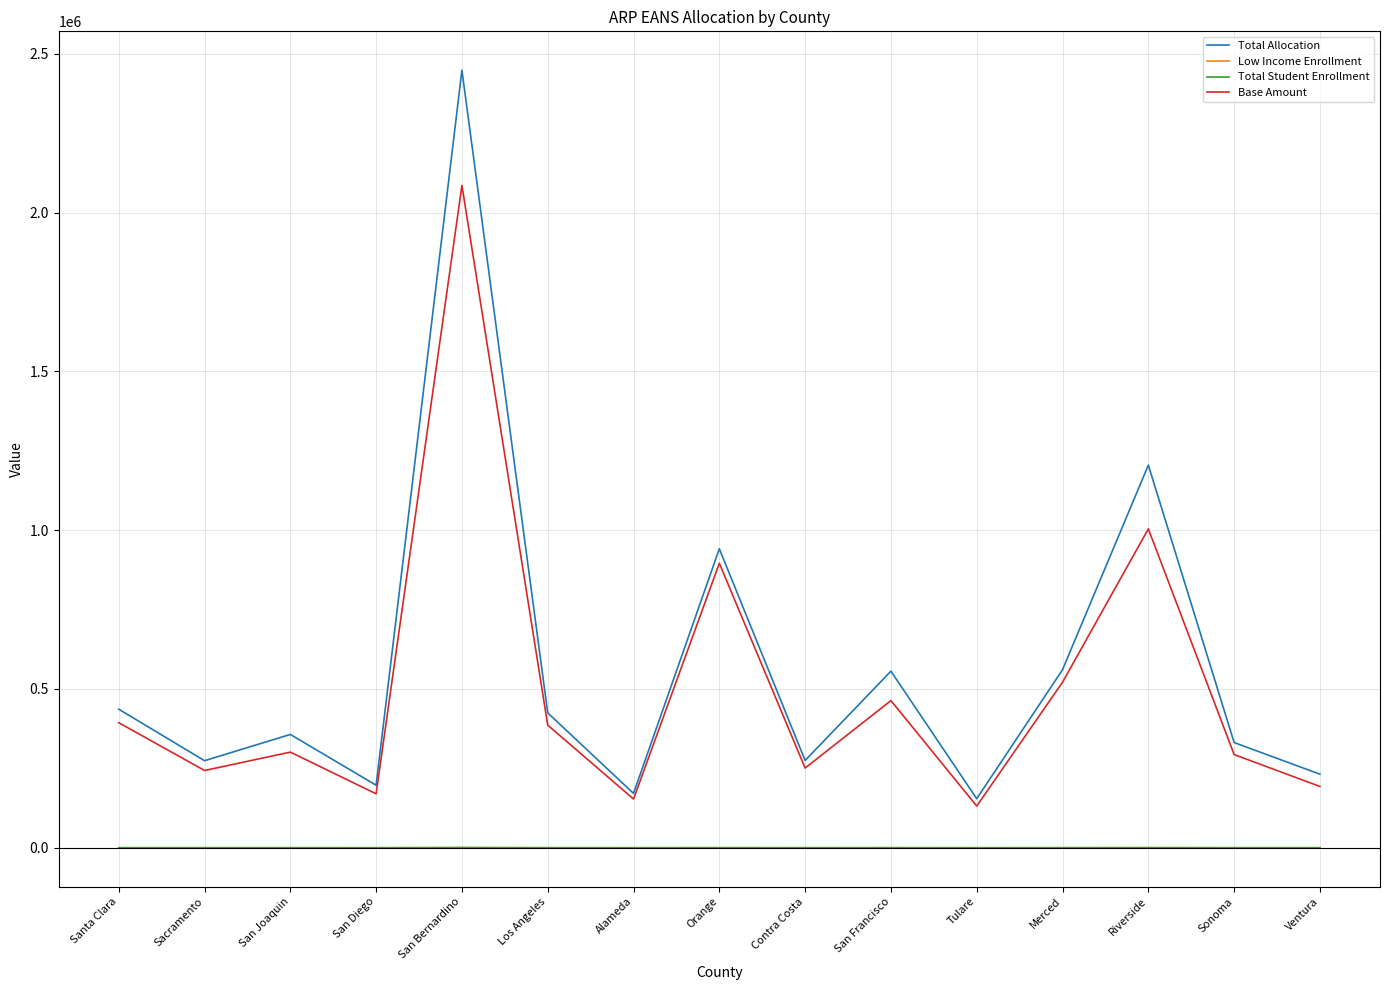

Which series has the largest total across all categories?

Total Allocation